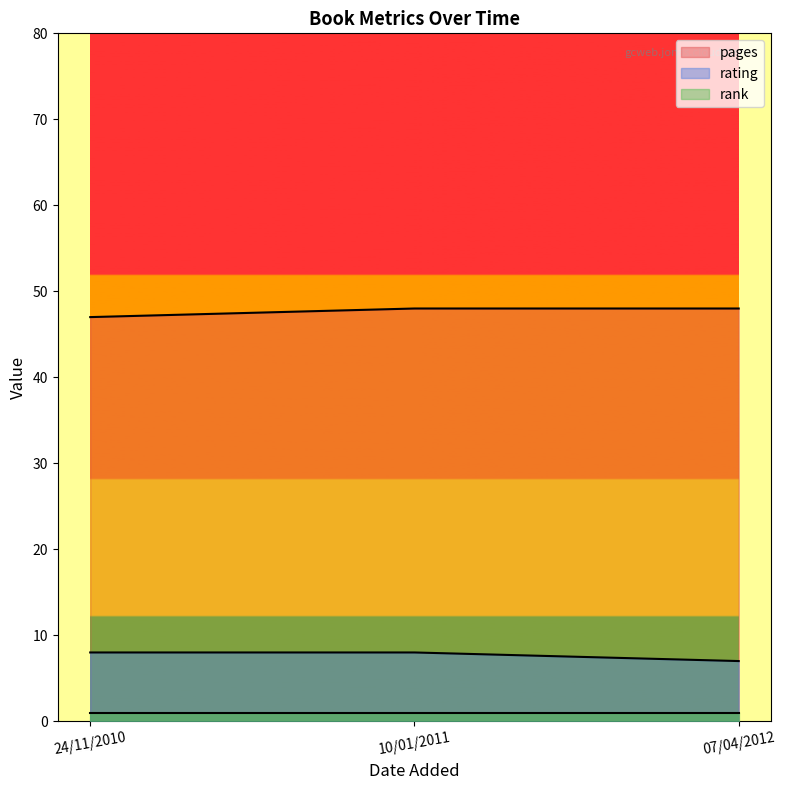

What is the spread (max minus min) of values at 10/01/2011?

47